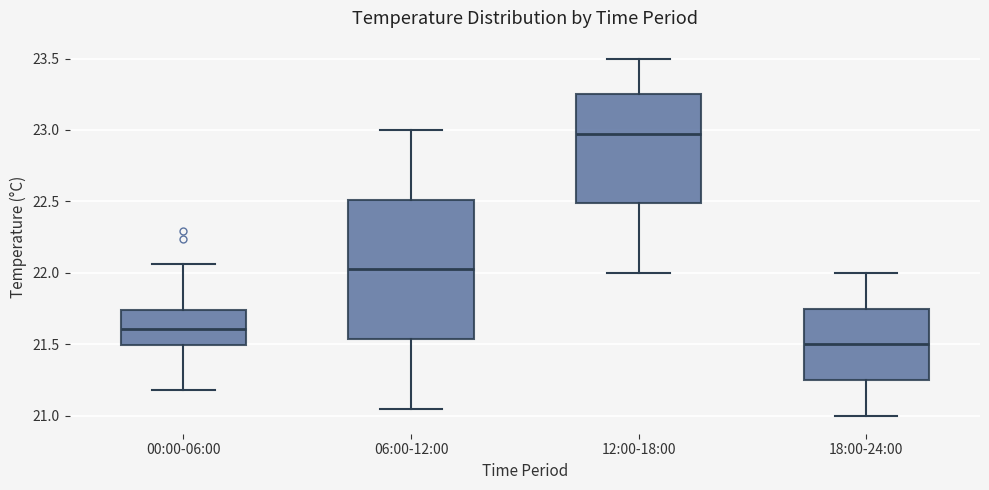

Where does the median line of the box for 06:00-12:00 sit on the y-axis? The values are not printed on the chart, so give them approximately, as read against the axis.

22.05